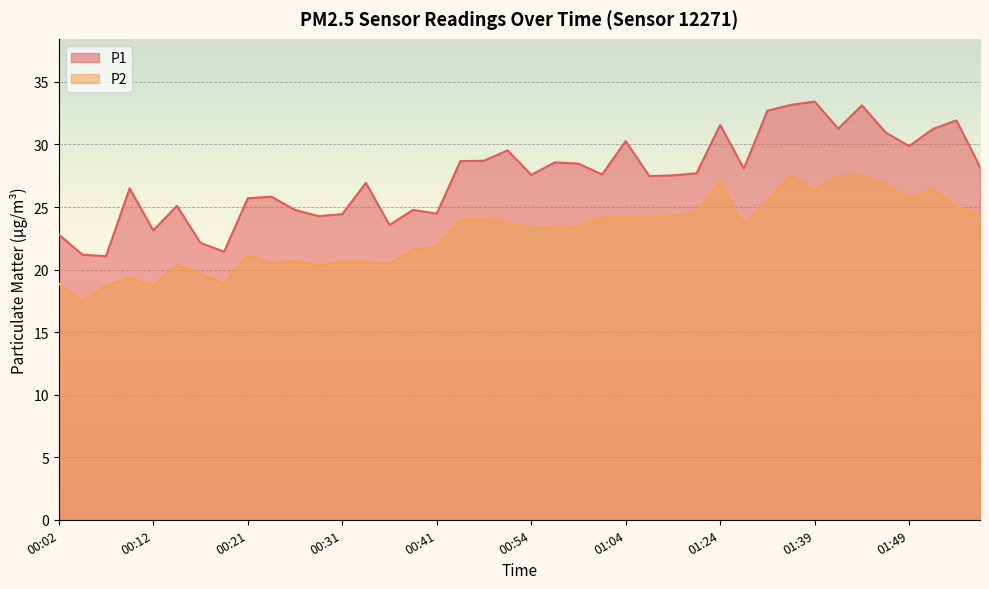

Which has a higher value, 01:24 or 01:44?

01:44